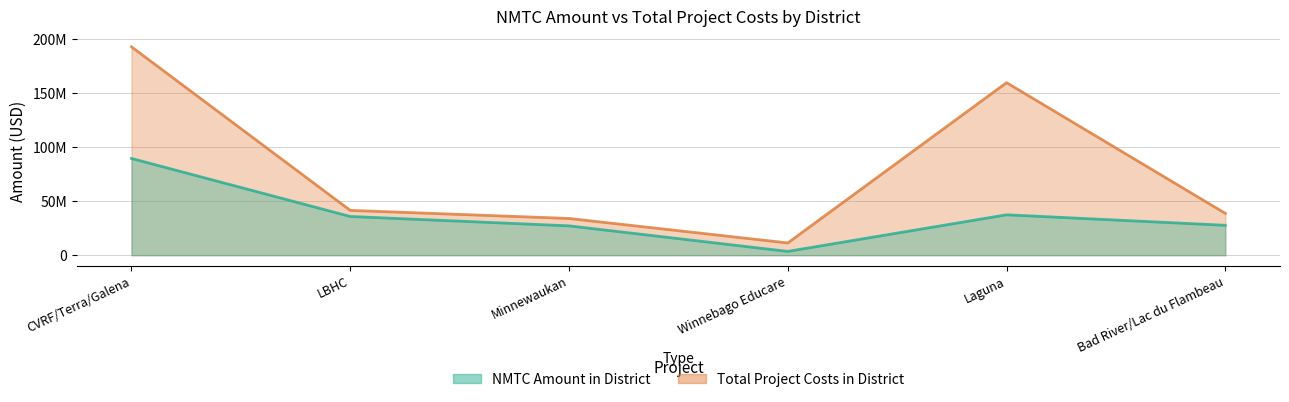

What is the sum of all NMTC Amount in District values?

221622087